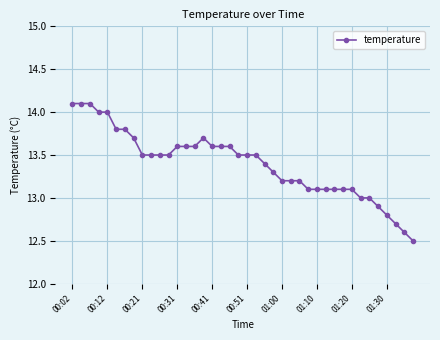

Is this an area chart (filled region under the line)?

No